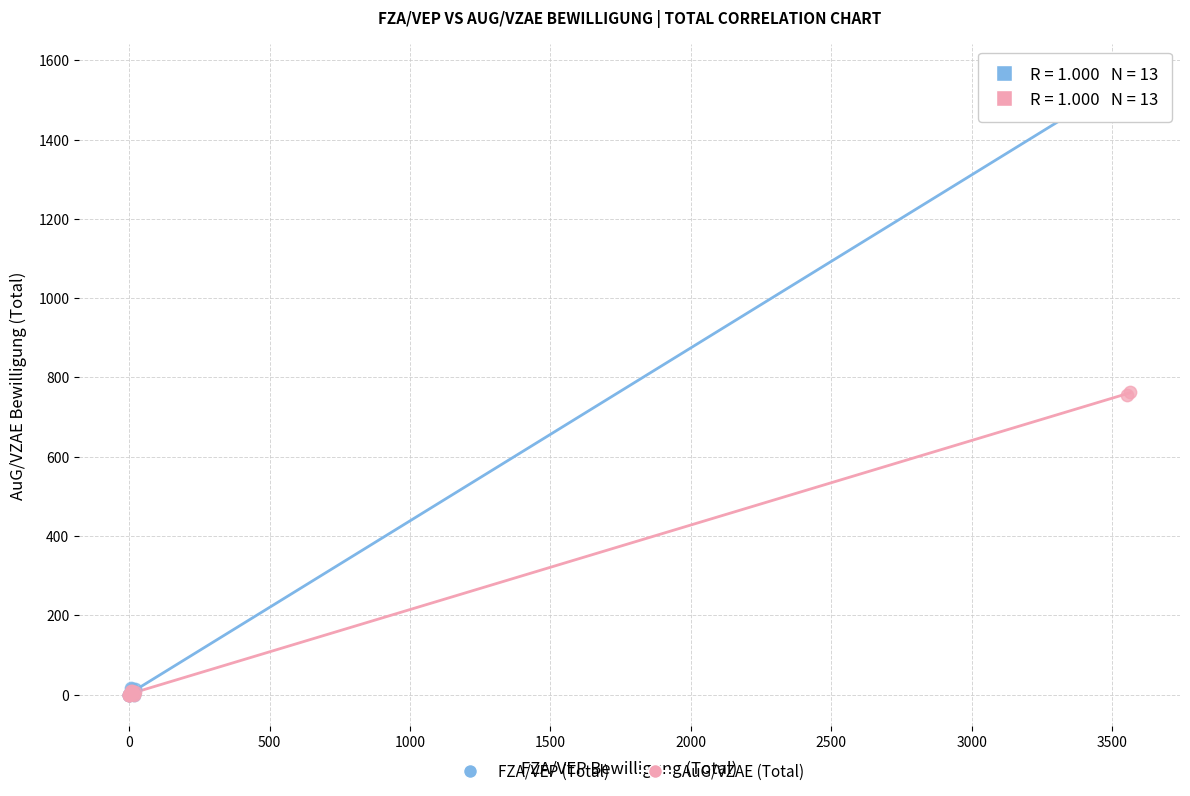

Which series has the widest spread of Y values?

FZA/VEP (Total)